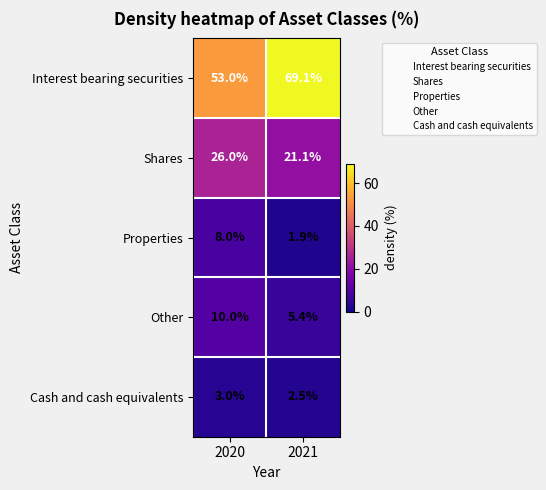

Reading left to right, extract all data points from this chart.

Interest bearing securities: 53.0	69.1
Shares: 26.0	21.1
Properties: 8.0	1.9
Other: 10.0	5.4
Cash and cash equivalents: 3.0	2.5